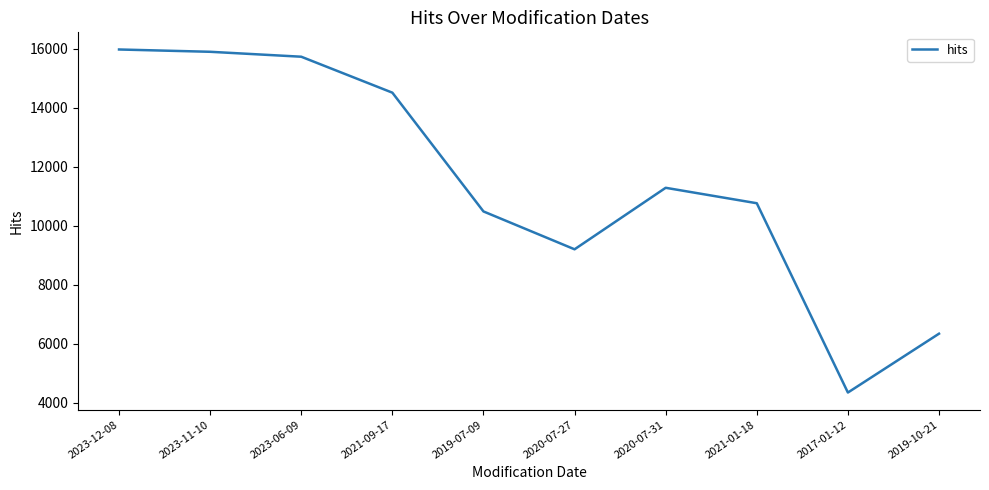

What is the sum of all values?

114530